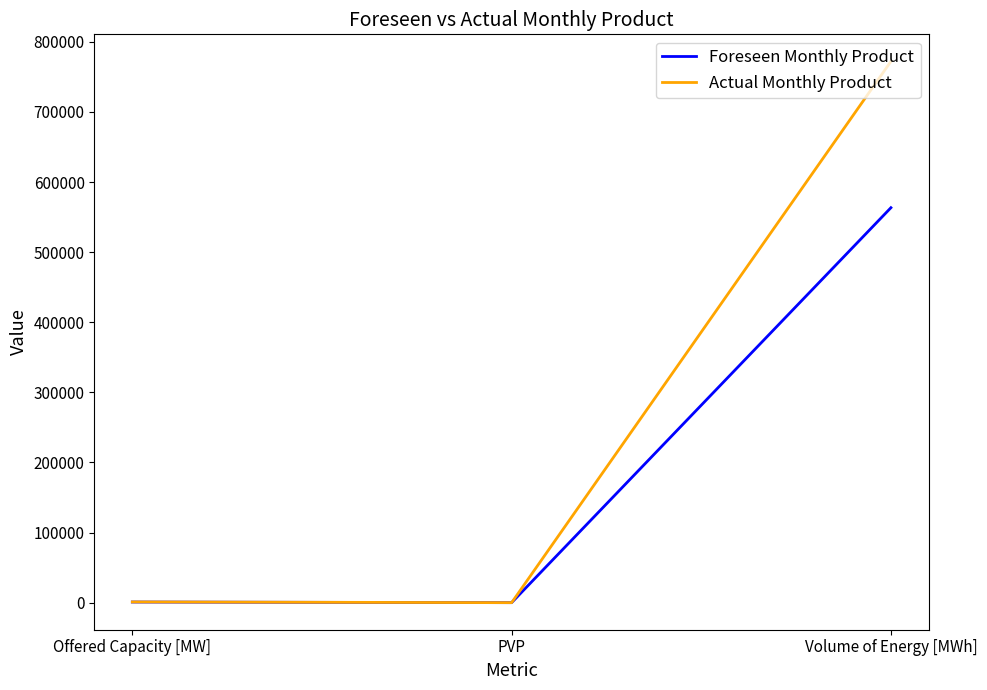

Which series has the largest range (max minus min)?

Actual Monthly Product